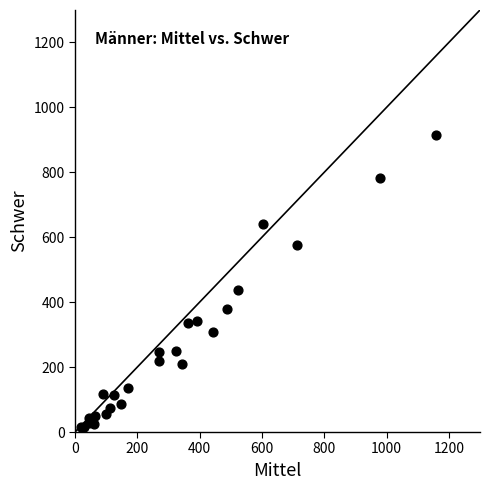

What Y value in the scatter plot is closest to 464?

437